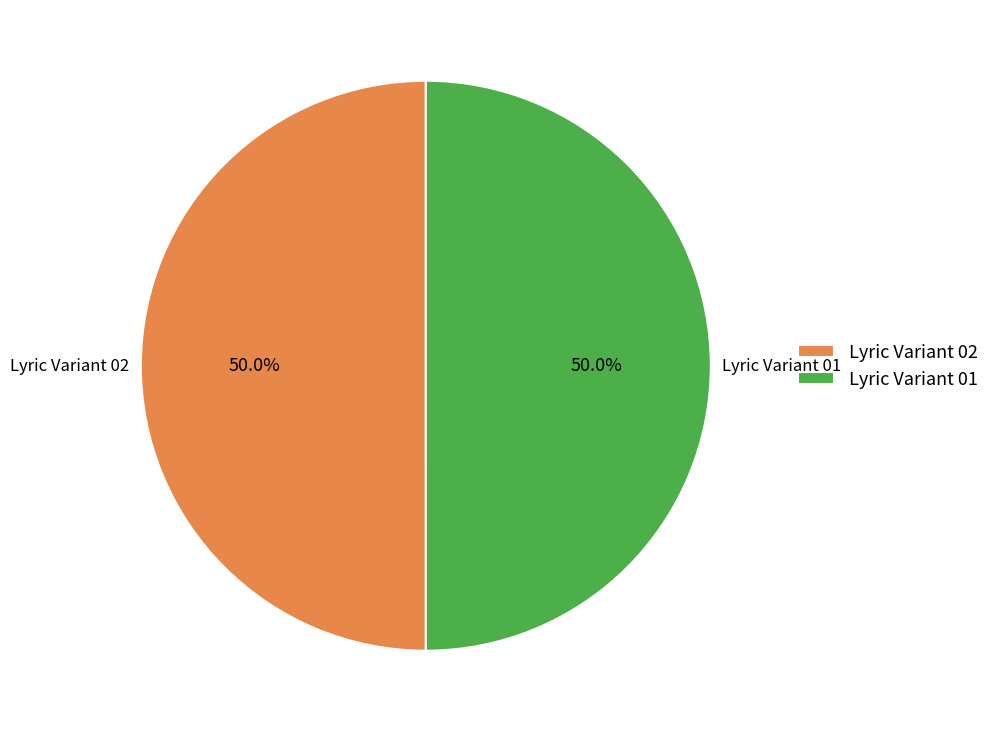

What is the ratio of the value at Lyric Variant 02 to the value at Lyric Variant 01?

1.0